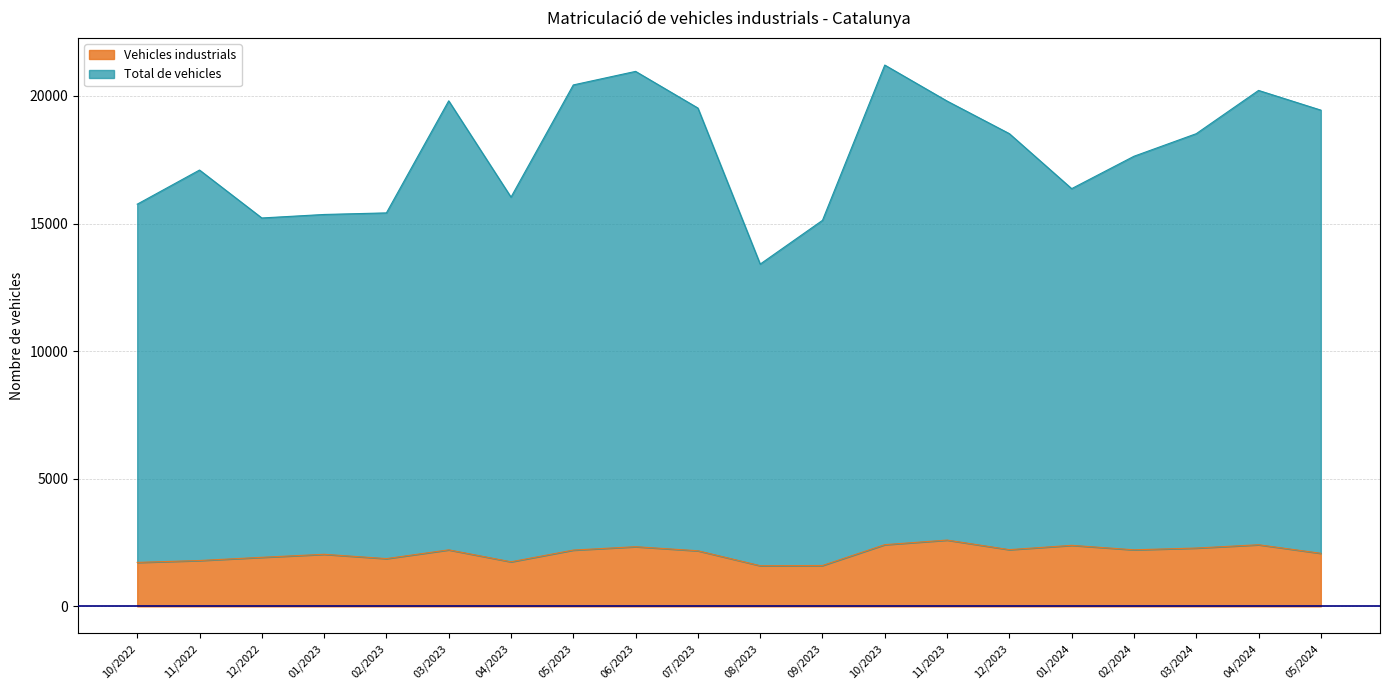

What is the average value of the Vehicles industrials series?

2092